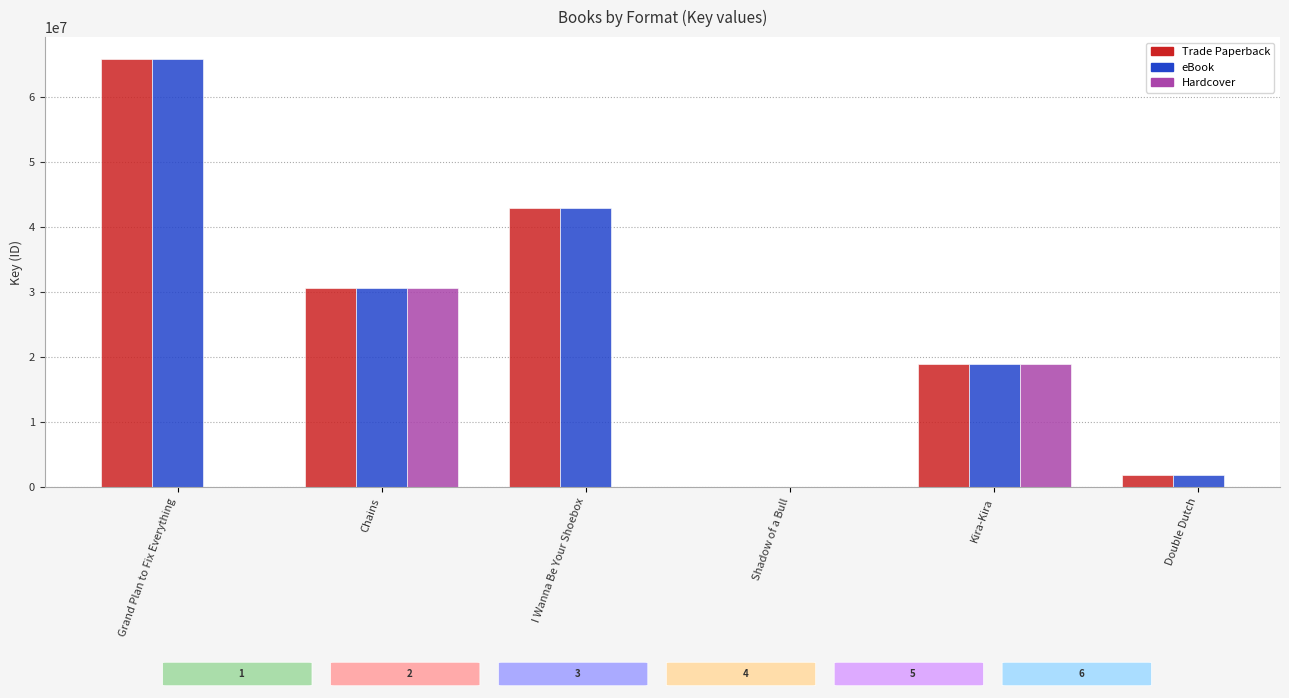

At how many categories does at least one series exceed 50969018?

1